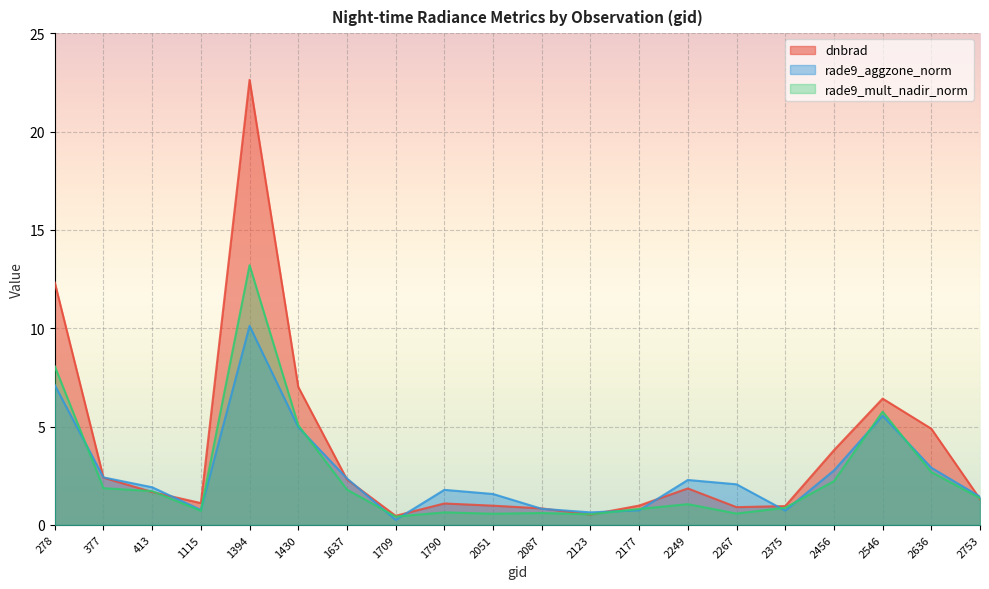

Where does the dnbrad series first go above 1?

278